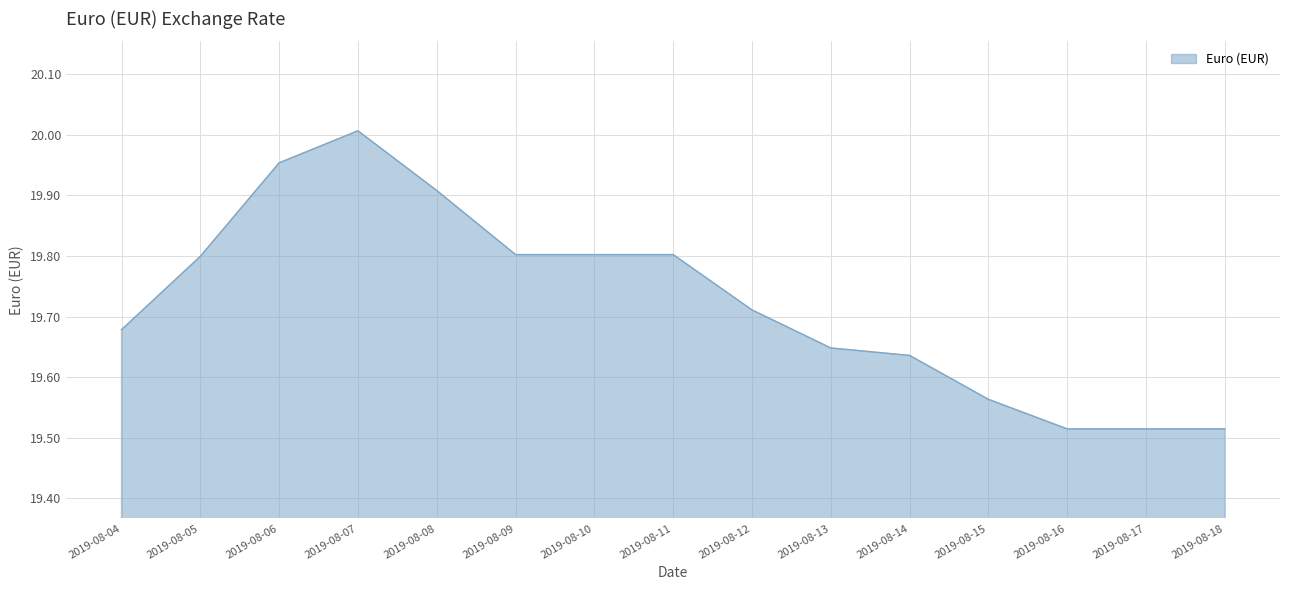

How many lines are shown in the chart?

1